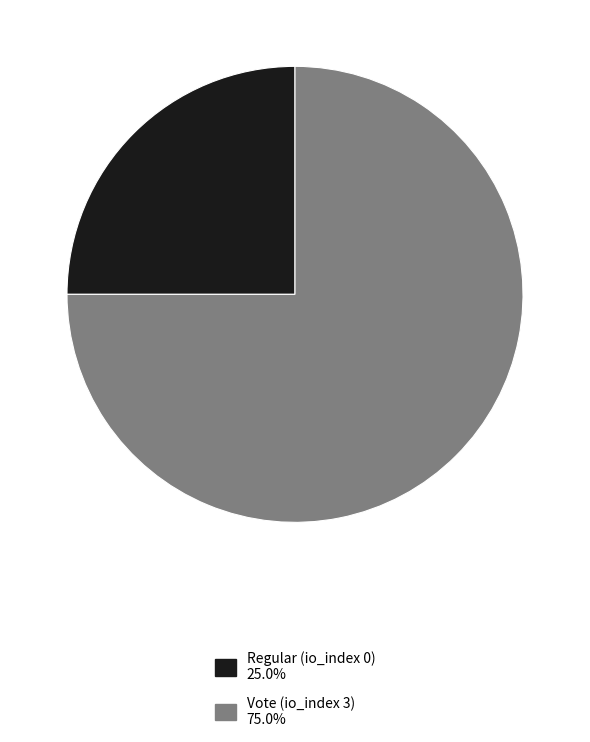

Is there a majority slice in this chart?

Yes